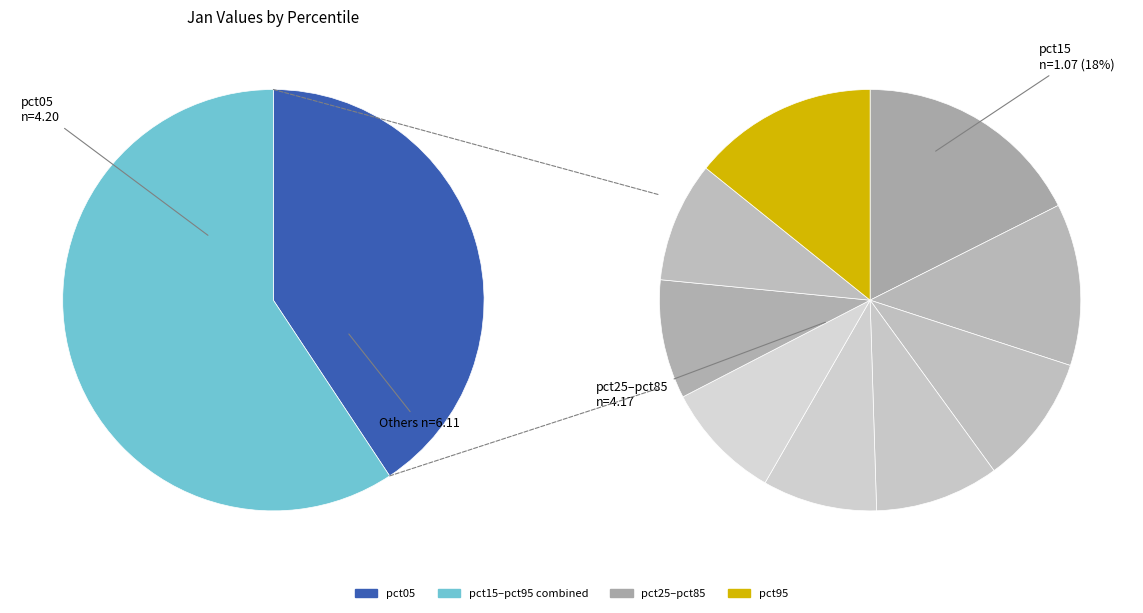

How many segments does this pie chart have?

10